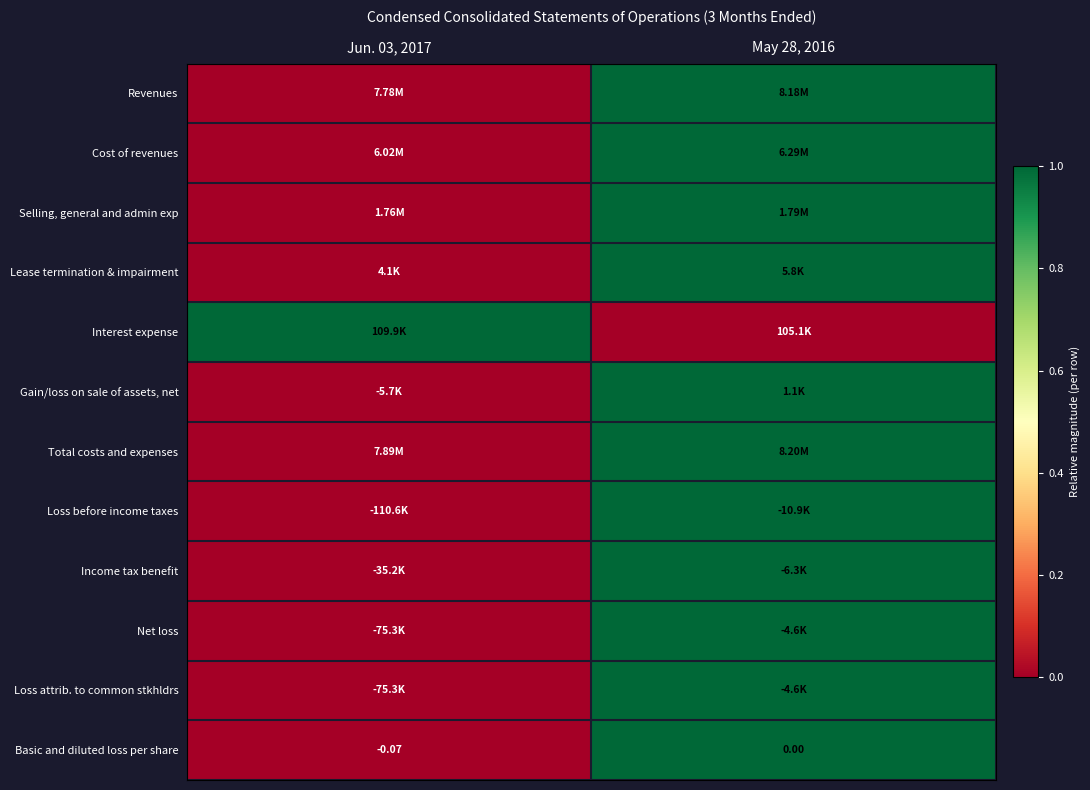

The value of Revenues at May 28, 2016 is 1. True or false?

False